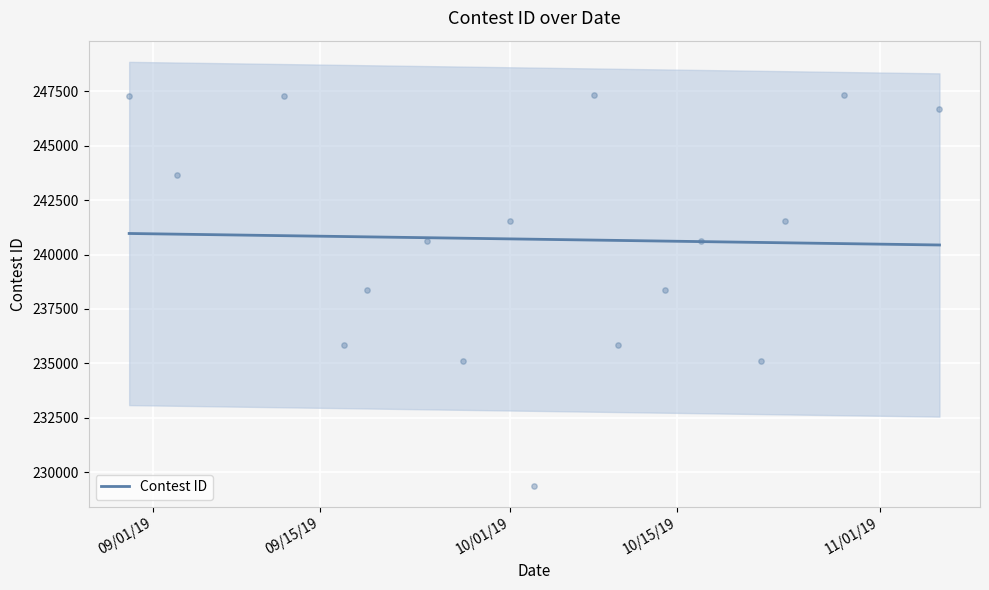

What is the lowest value of the Contest ID series?

240437.8